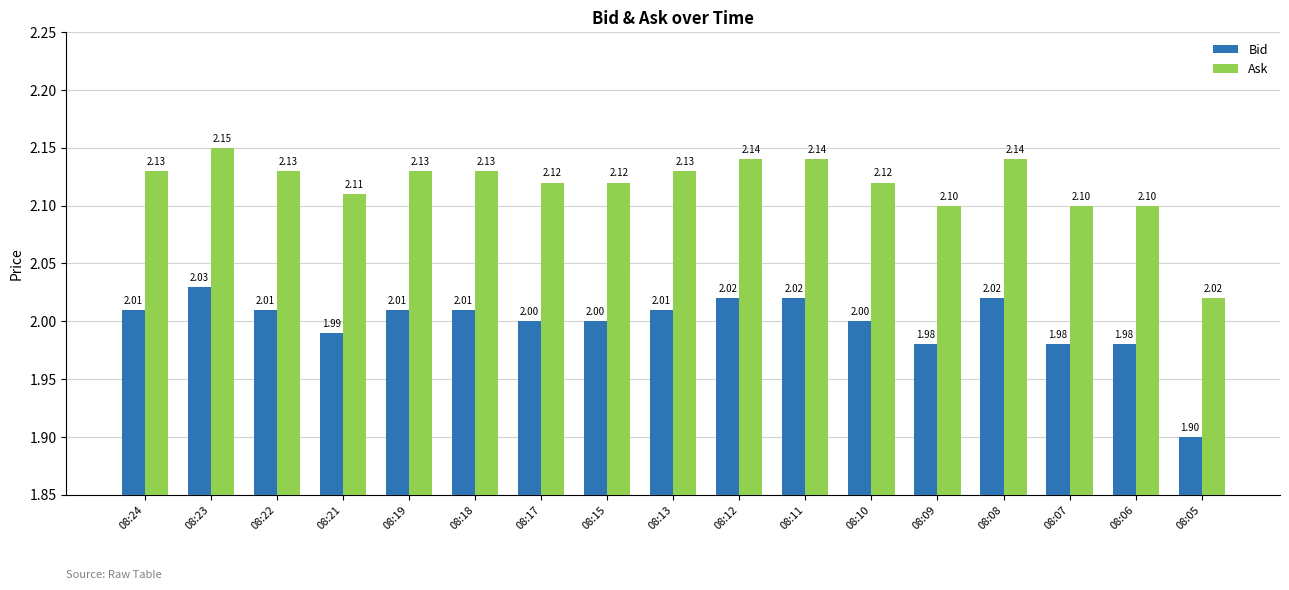

Which series has the largest total across all categories?

Ask